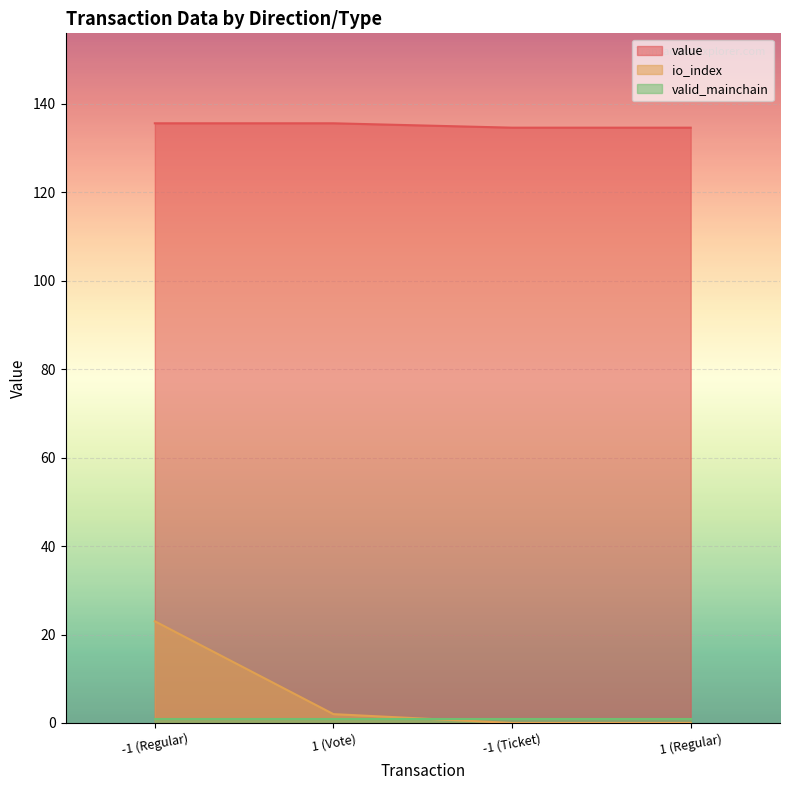

At which category is the sum across all series the highest?

-1 (Regular)